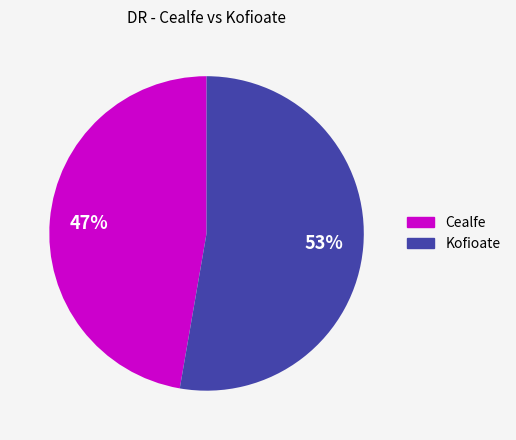

Between Kofioate and Cealfe, which is larger?

Kofioate